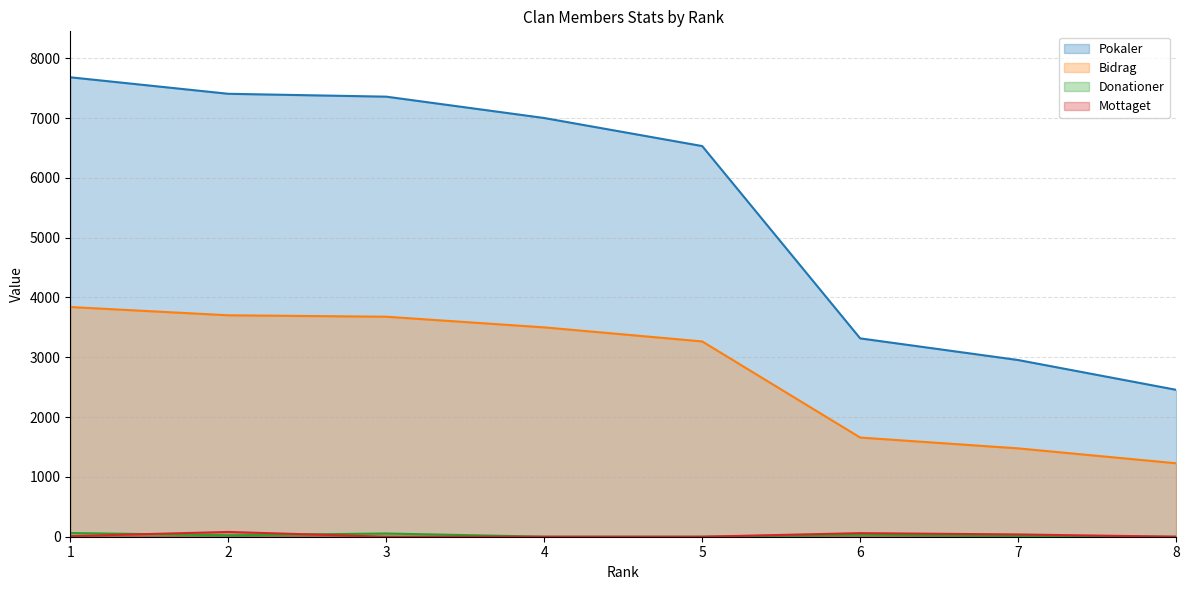

The value of Mottaget at 3 is 38. True or false?

False